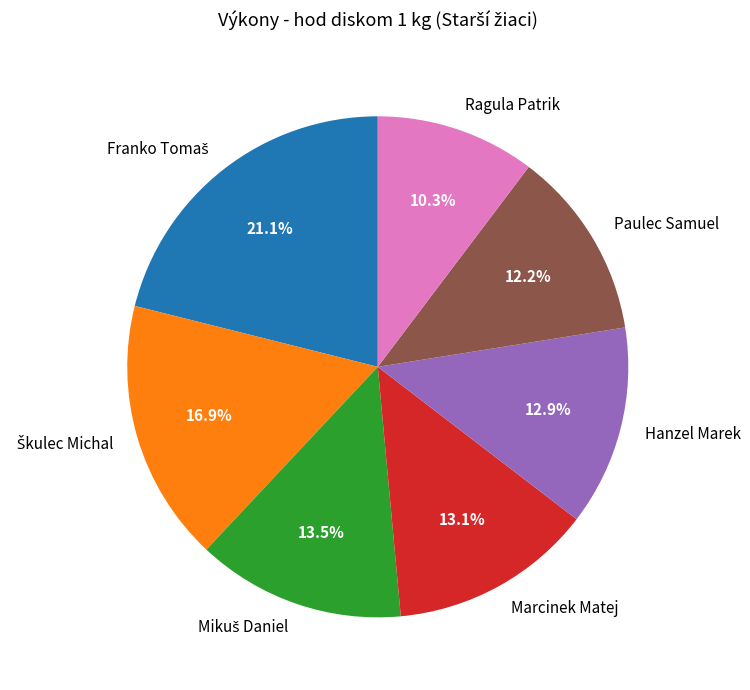

What is the smallest slice in the pie chart?

Ragula Patrik